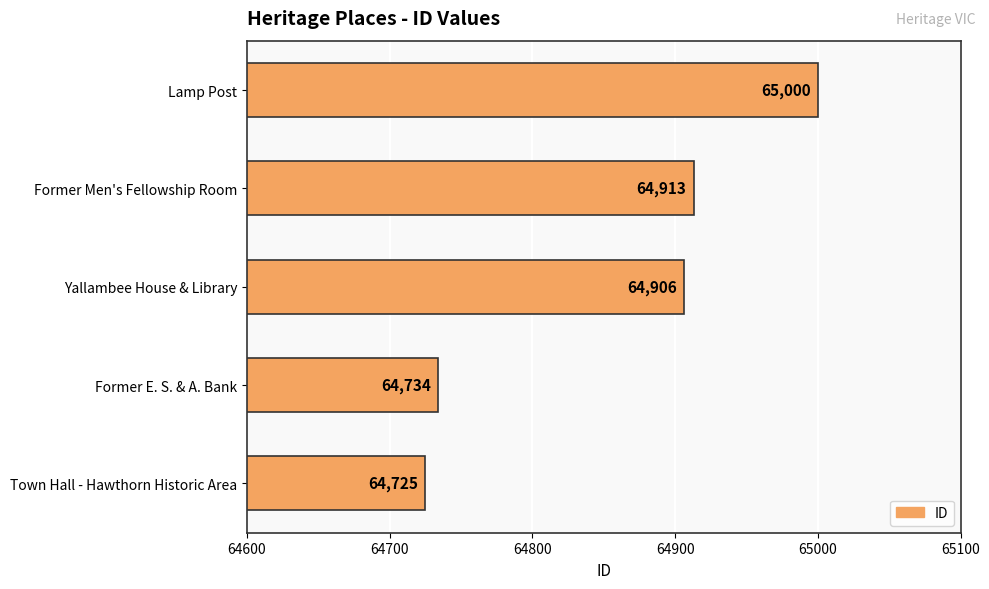

What is the average value?

64856